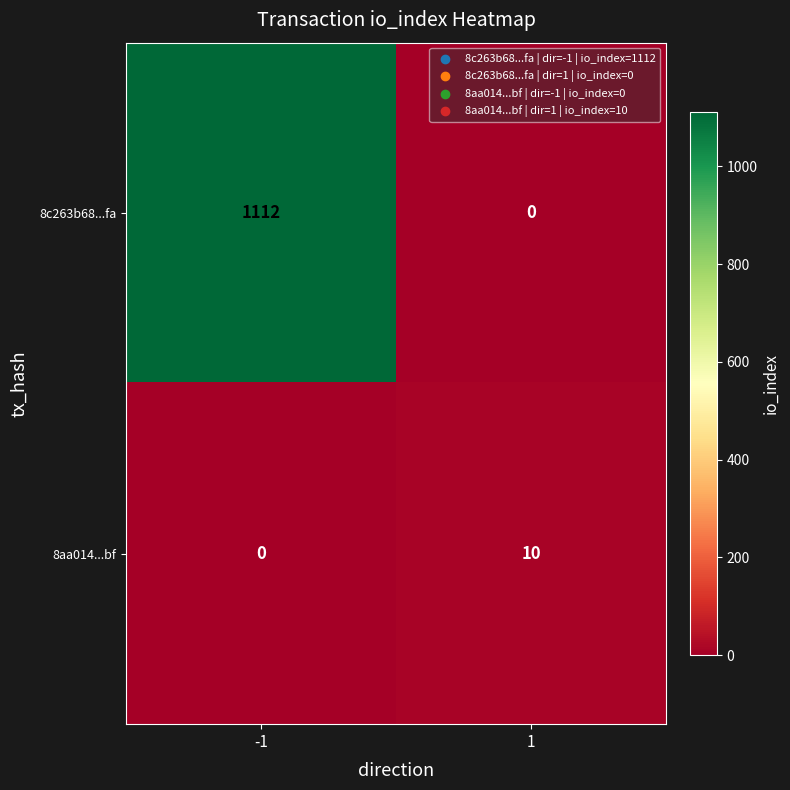

Reading left to right, list all the values displayed in this chart.

8c263b68...fa: -1=1112	1=0
8aa014...bf: -1=0	1=10